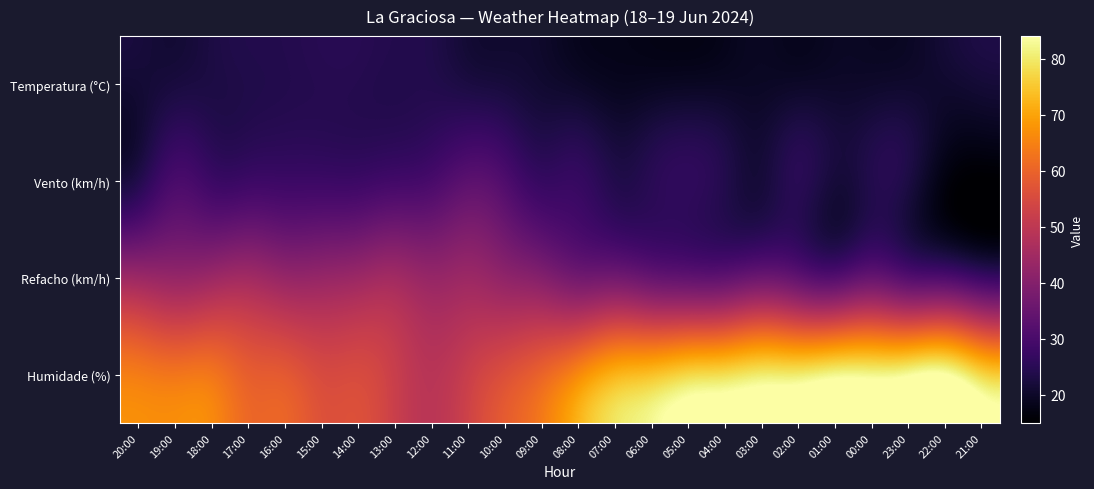

Which series has the largest total across all categories?

Humidade (%)